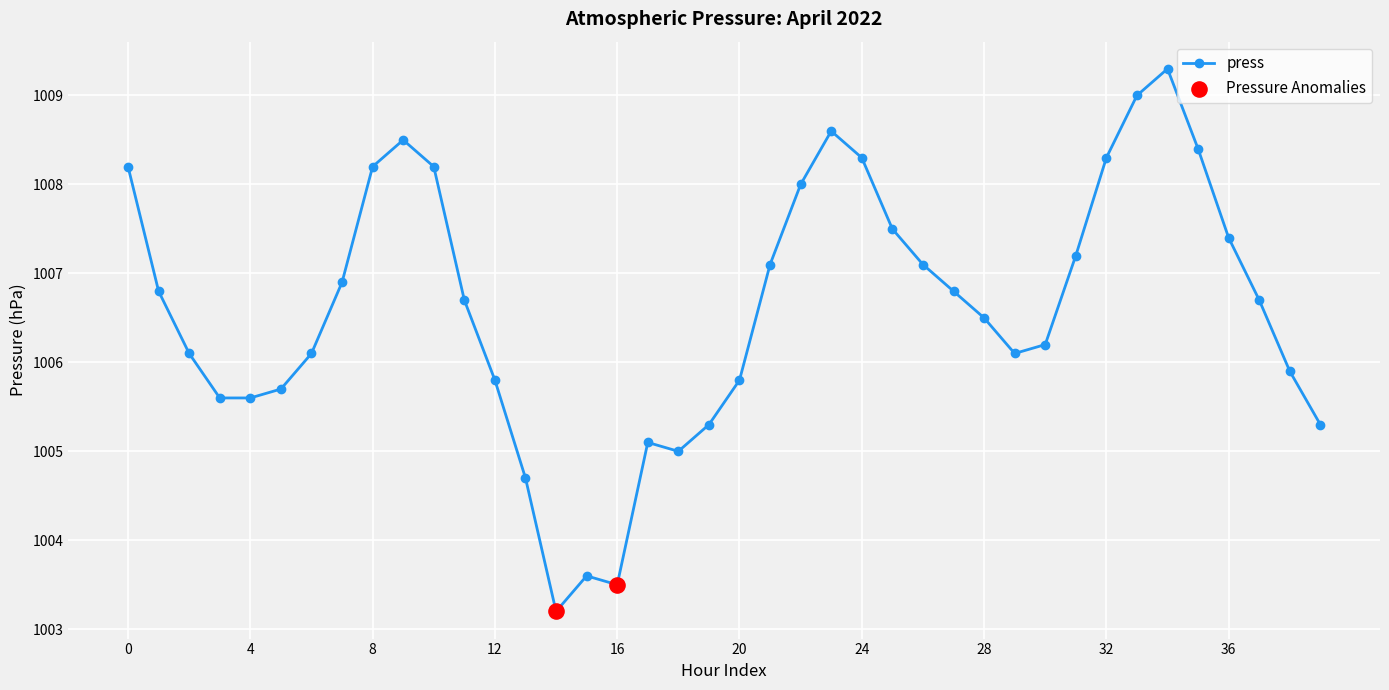

What is the difference between the maximum and second lowest values?

5.8